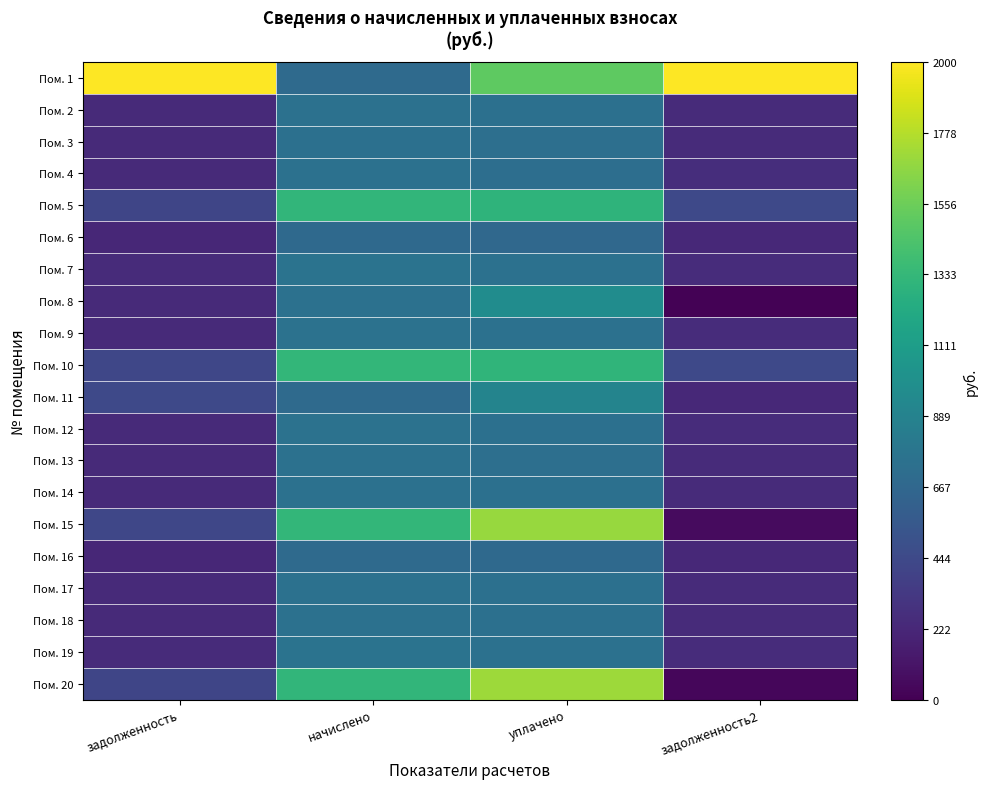

Rank the series at задолженность2 from lowest to highest value.

Пом. 8, Пом. 20, Пом. 15, Пом. 6, Пом. 11, Пом. 16, Пом. 3, Пом. 13, Пом. 14, Пом. 18, Пом. 17, Пом. 2, Пом. 12, Пом. 9, Пом. 7, Пом. 19, Пом. 4, Пом. 5, Пом. 10, Пом. 1